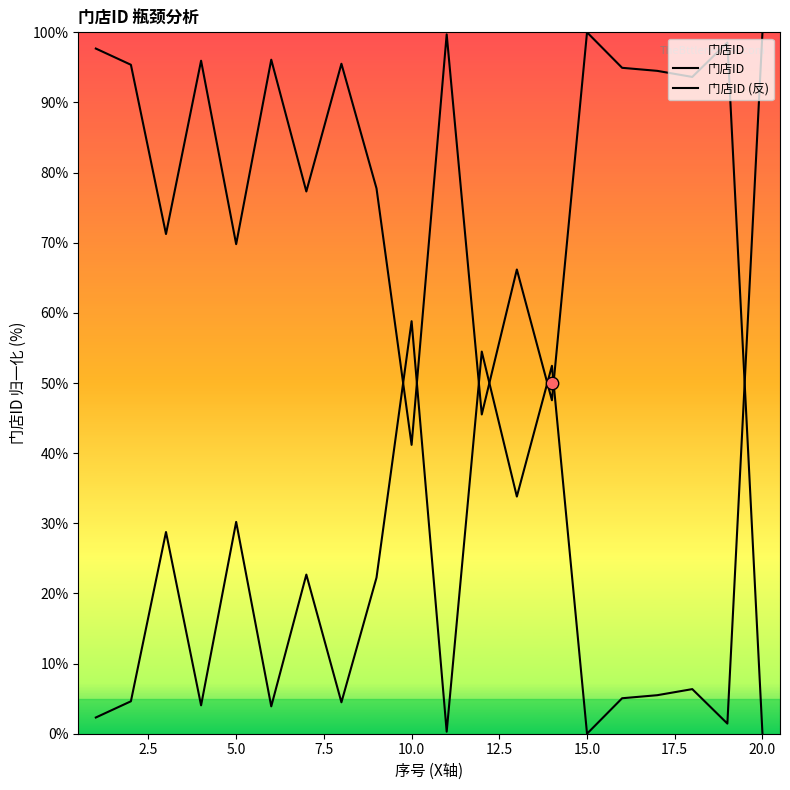

Which series has the largest total across all categories?

门店ID